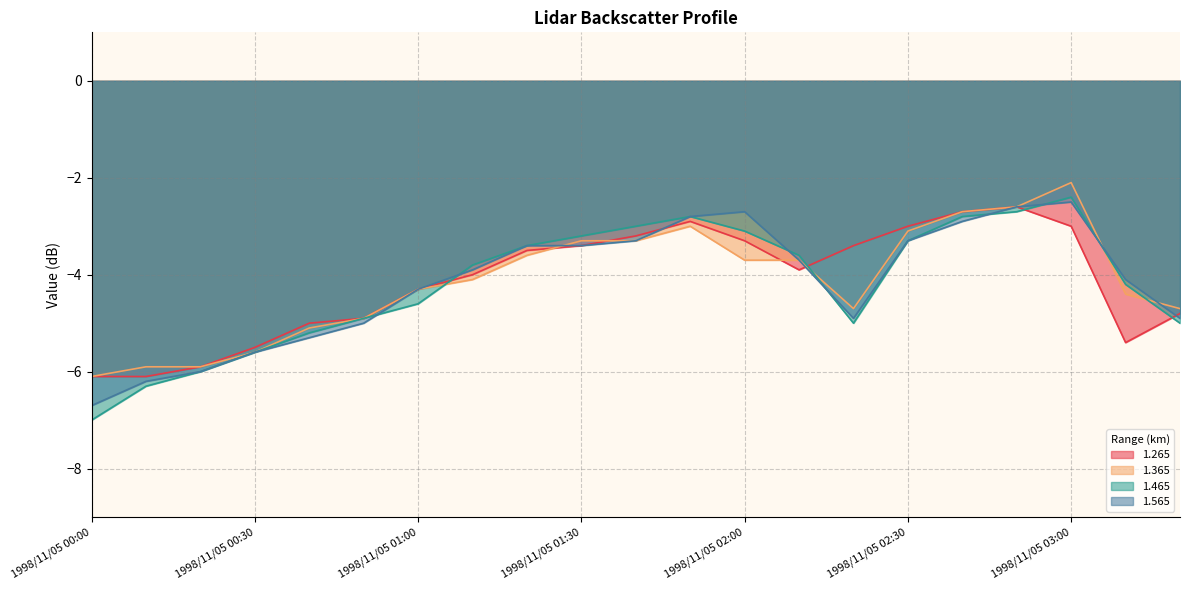

What position from the left is 1998/11/05 03:00?

19